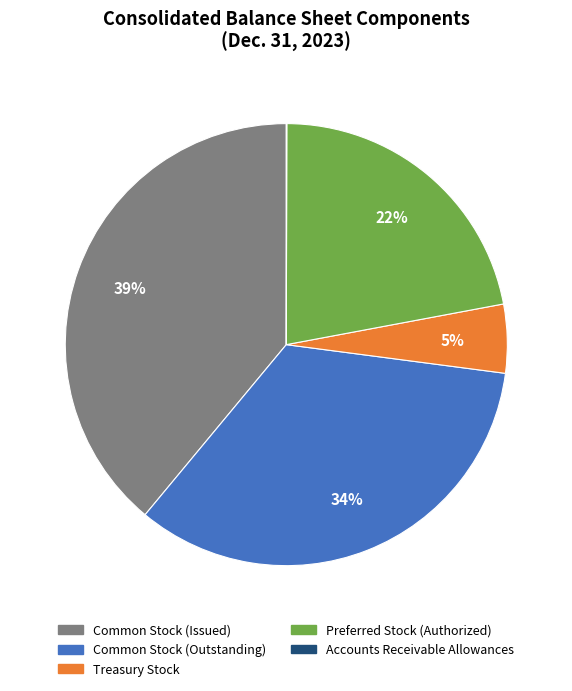

Does any single category account for the majority?

No